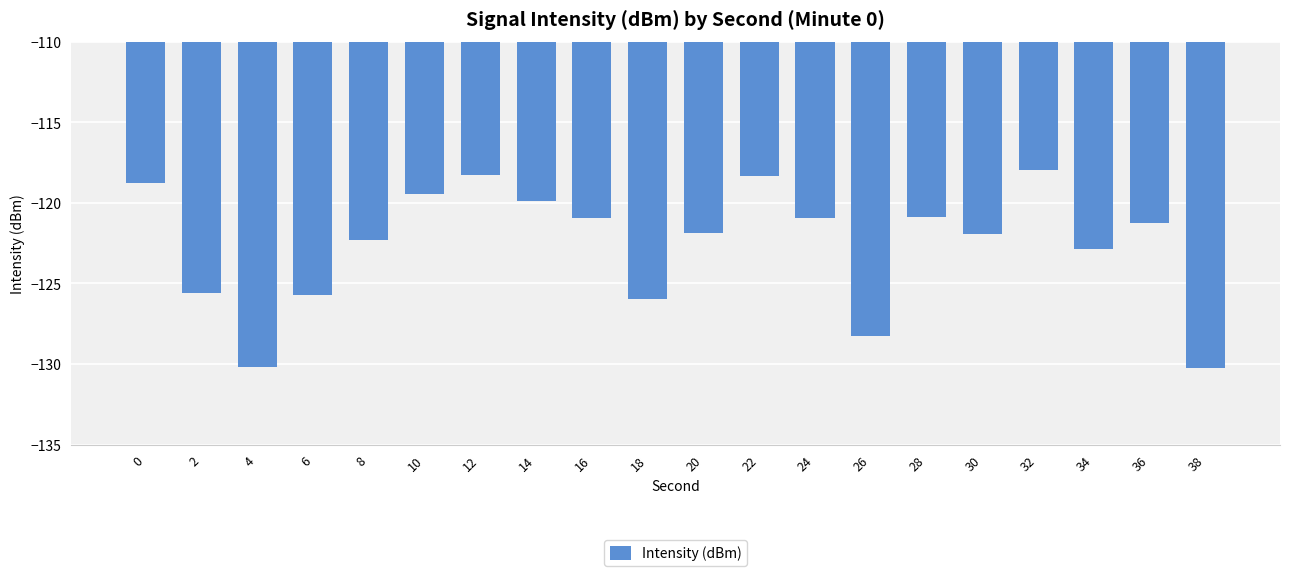

The value at 2 is -125.6. True or false?

True